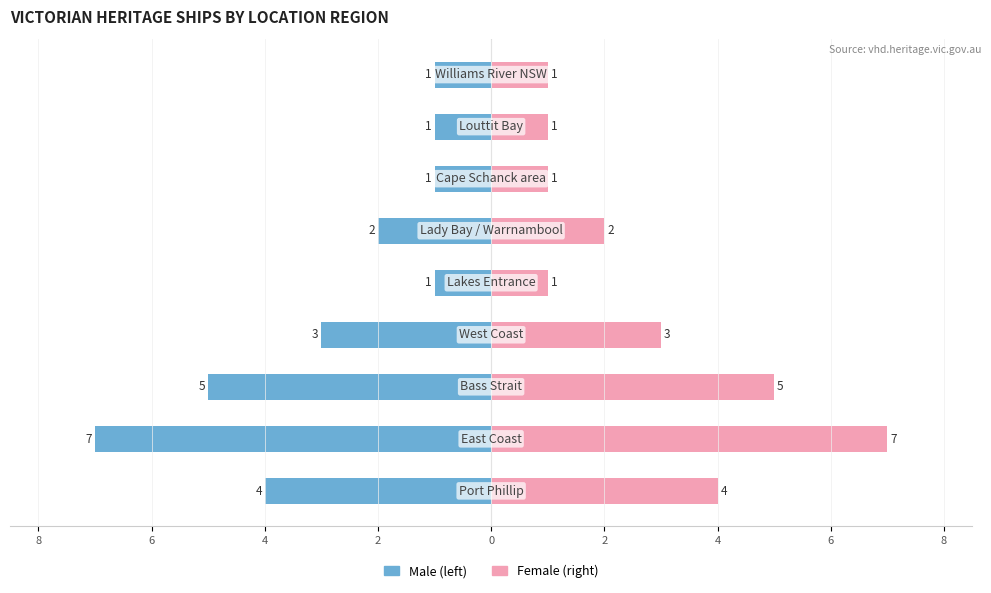

Reading left to right, extract all data points from this chart.

Male: -4	-7	-5	-3	-1	-2	-1	-1	-1
Female: 4	7	5	3	1	2	1	1	1